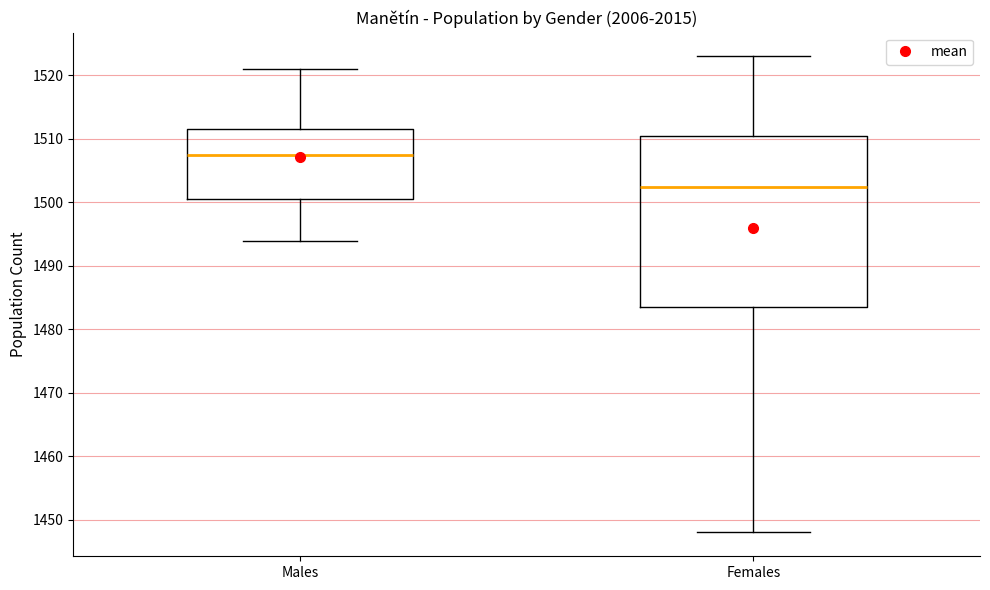

Which box has the lowest median line?

Females